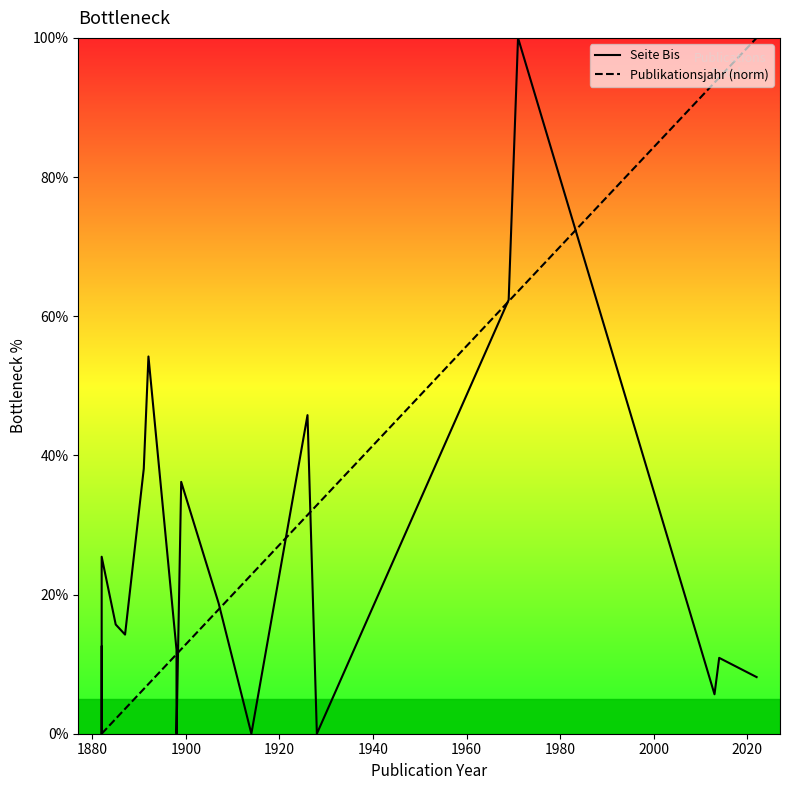

Which series has the largest range (max minus min)?

Seite Bis